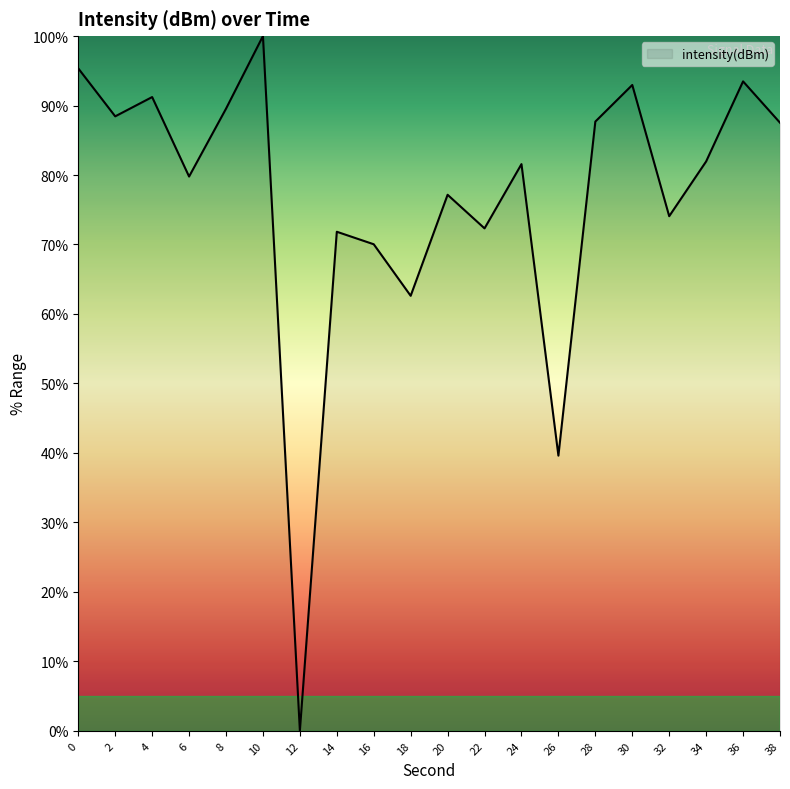

Is it true that the value at 24 is 81.6?

True